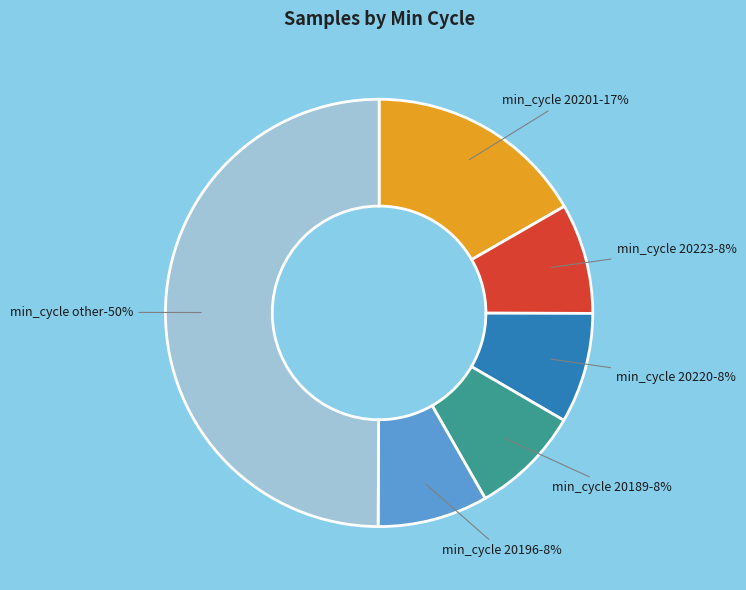

True or false: 20243 accounts for 17% of the total.

False